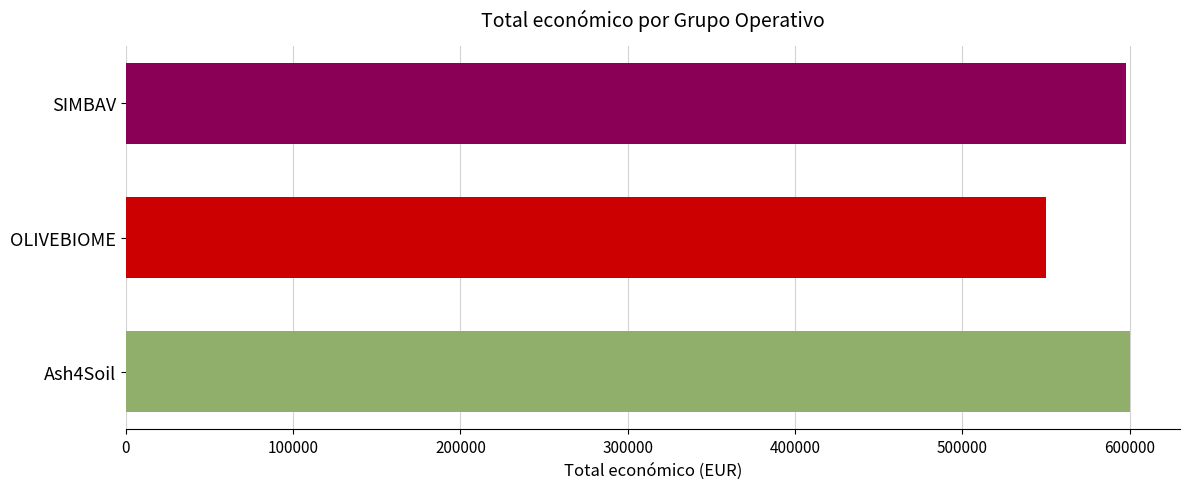

Are the bars horizontal?

Yes